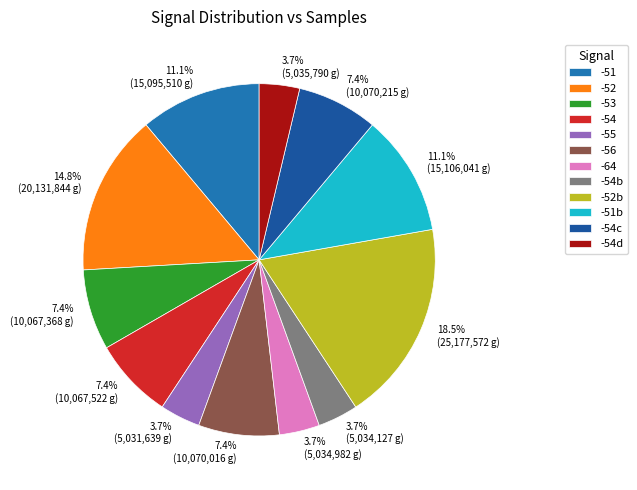

How many segments does this pie chart have?

12